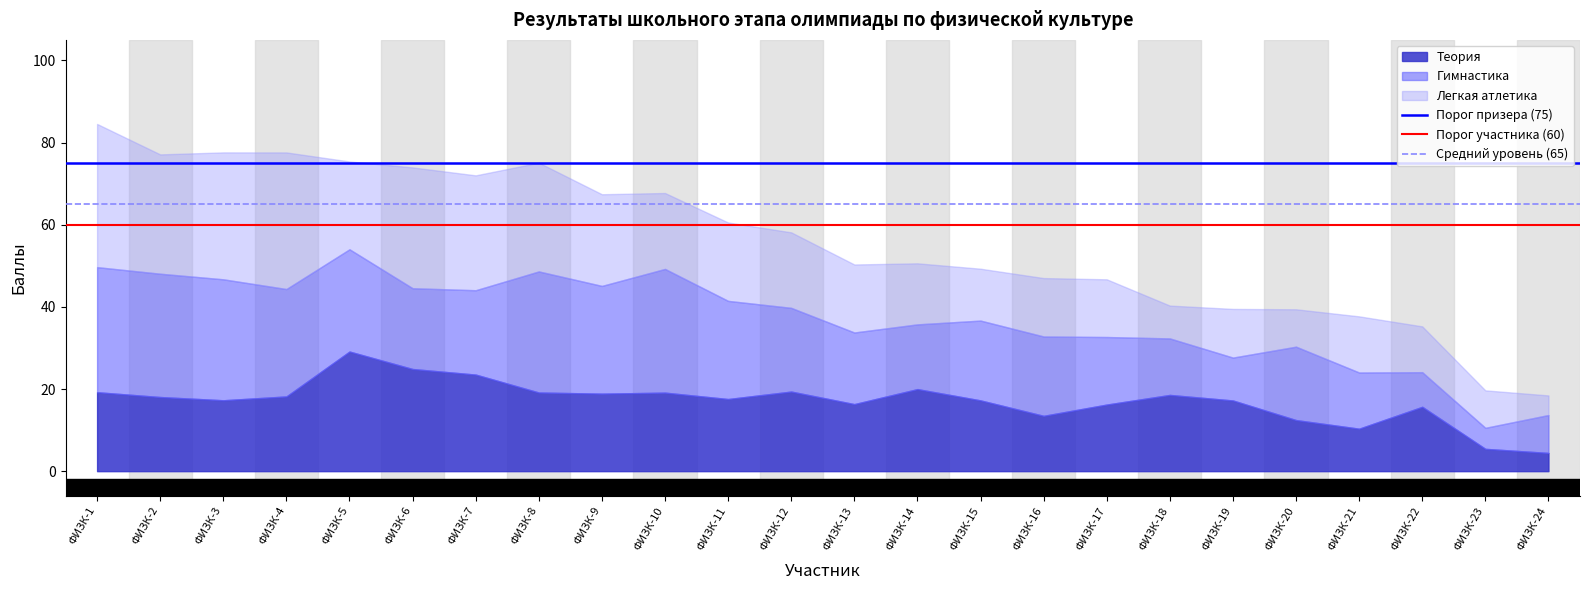

The Порог призера (75) series shows 75 at ФИЗК-1. True or false?

True